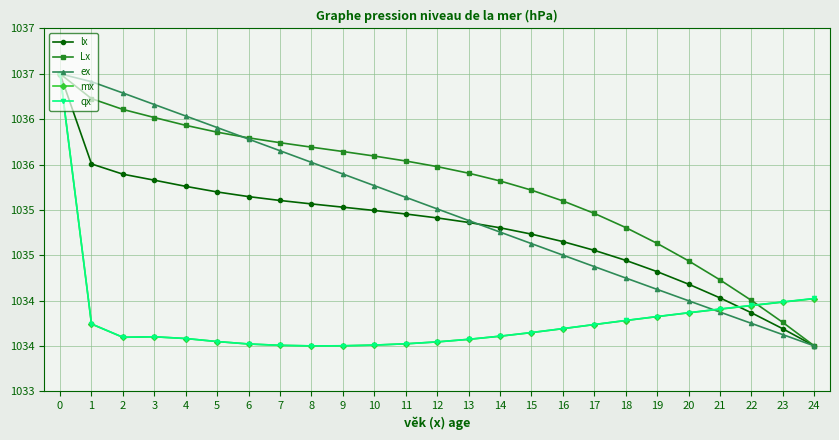

Is this an area chart (filled region under the line)?

No